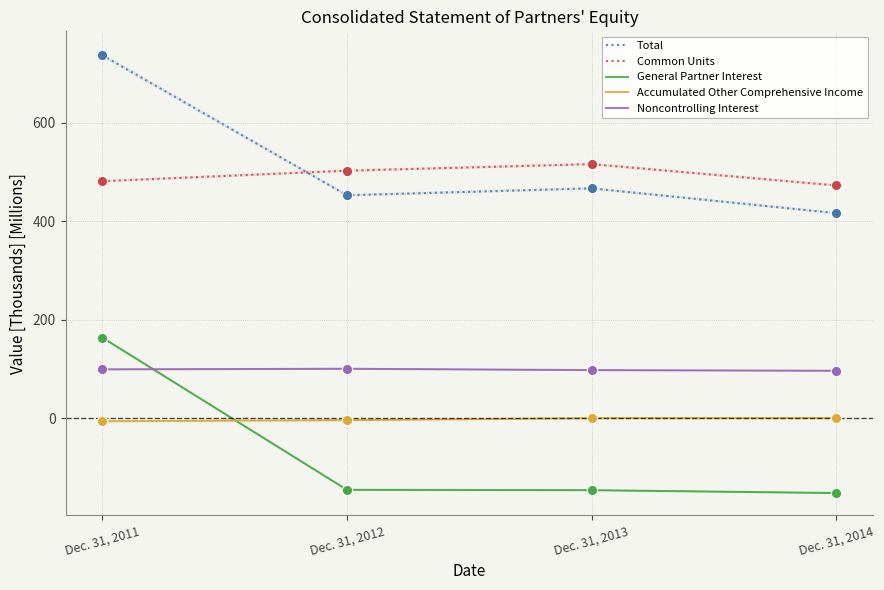

Which series has the largest Y range (max minus min)?

Total